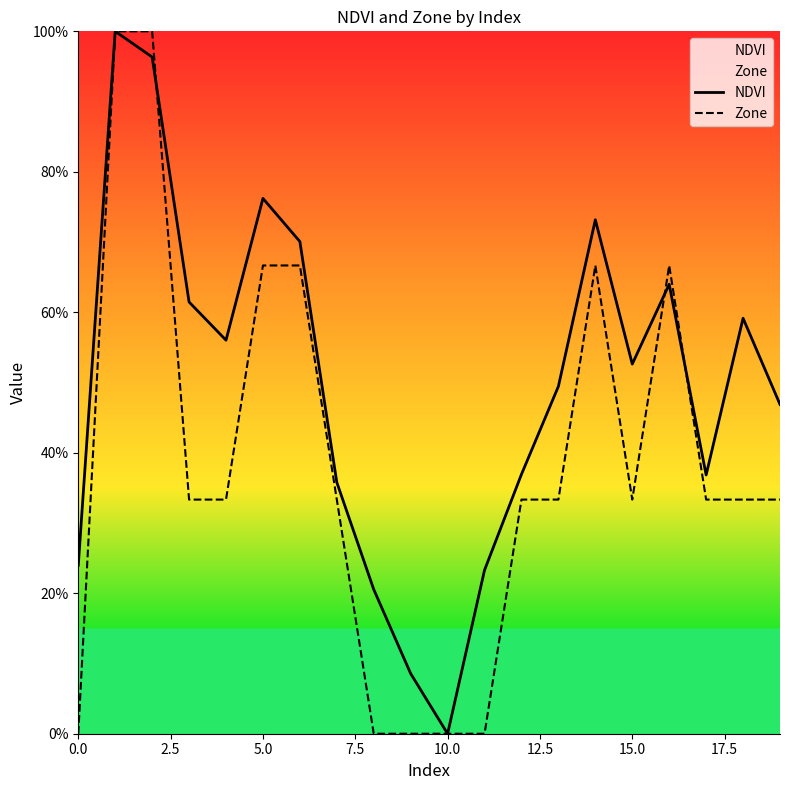

How many values in NDVI are above zero?

19